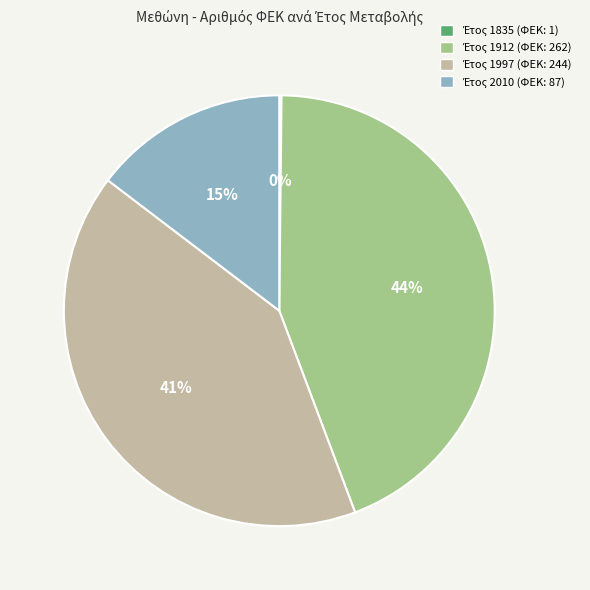

Is there any slice that represents more than half of the pie?

No